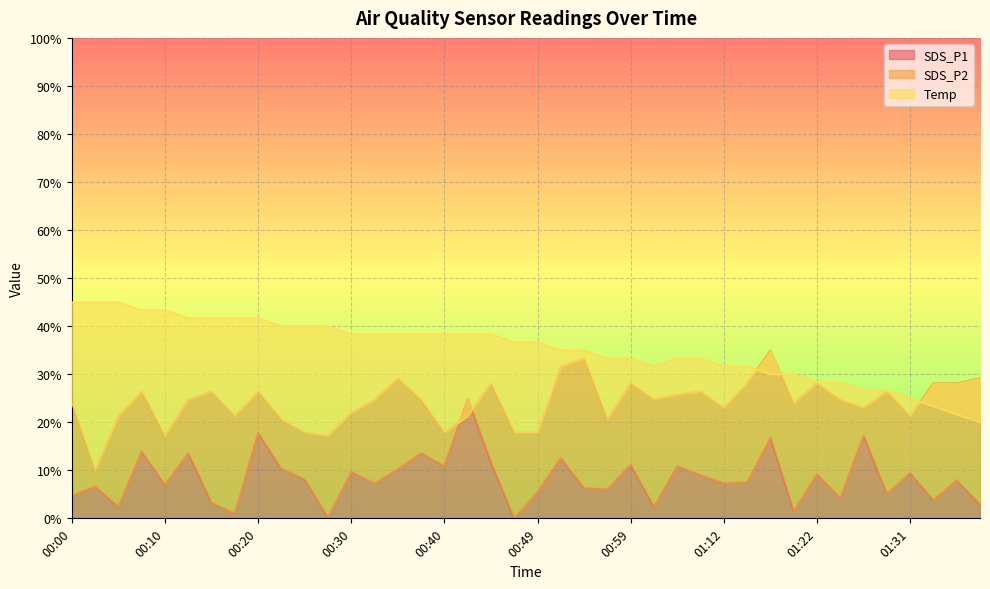

Which series ends up on top after the final intersection of SDS_P2 and SDS_P1?

SDS_P2